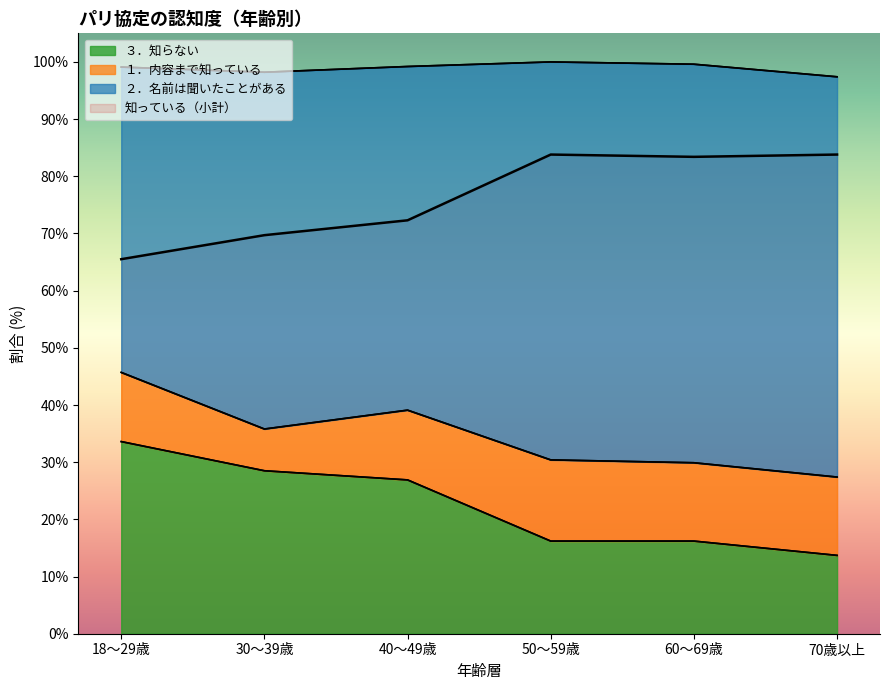

Which series changed the most between 18～29歳 and 30～39歳?

２．名前は聞いたことがある